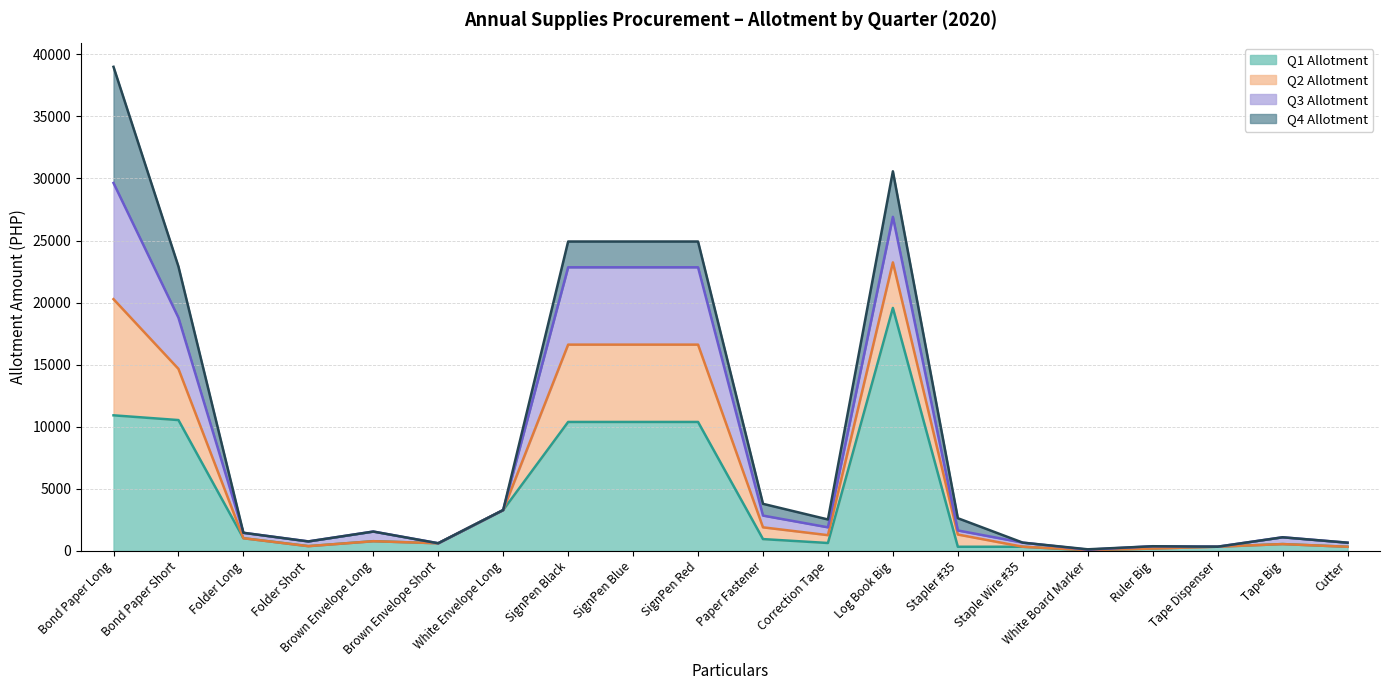

How many data points in Q4 Allotment are less than 30?

10